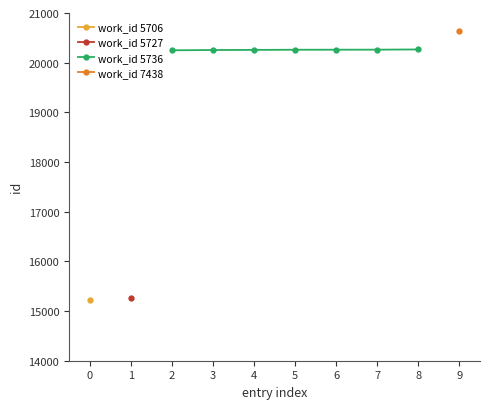

The value of work_id 5736 at 7 is 11295. True or false?

False